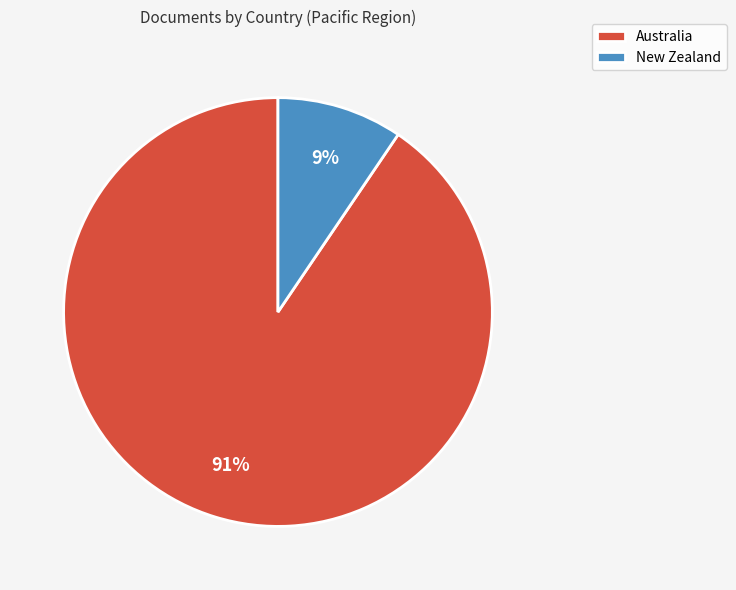

What is the ratio of the value at New Zealand to the value at Australia?

0.1